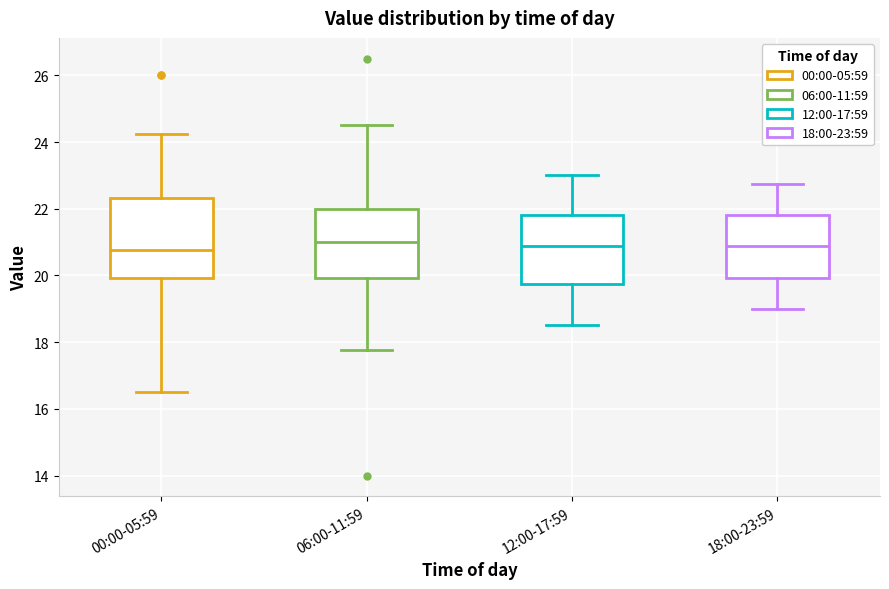

Reading left to right, transcribe this box plot: for each box, give where its median line is, the range the box spans, and where its two whiskers end, as read against the y-axis. The values are not printed on the chart, so give them approximately, as read against the axis.

00:00-05:59: median 20.8, box 20.0 to 22.4, whiskers 16.6 to 24.2
06:00-11:59: median 21.0, box 20.0 to 22.0, whiskers 17.8 to 24.6
12:00-17:59: median 20.8, box 19.8 to 21.8, whiskers 18.6 to 23.0
18:00-23:59: median 20.8, box 20.0 to 21.8, whiskers 19.0 to 22.8